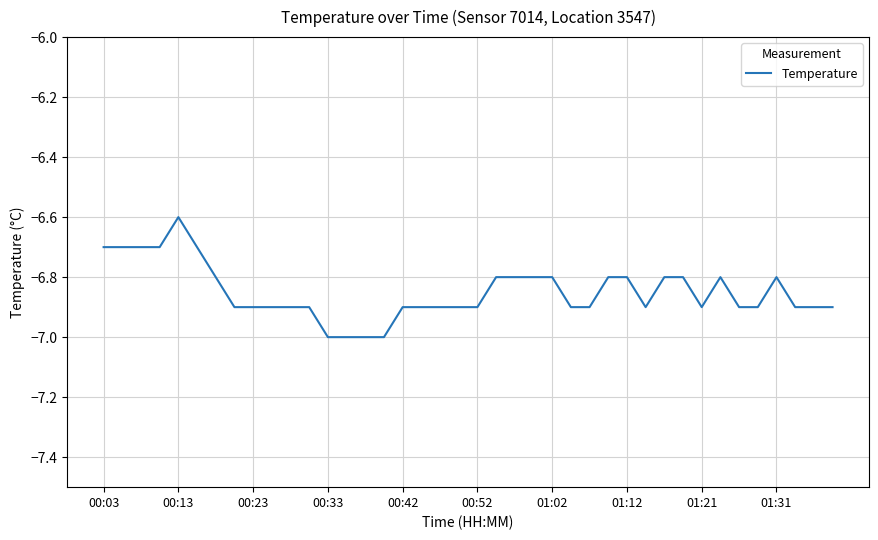

What is the minimum value shown in the chart?

-7.0